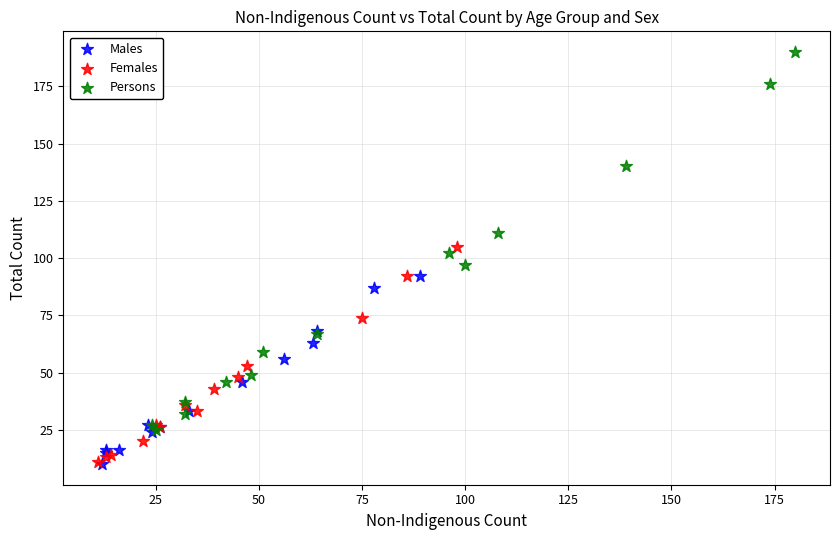

Which series has the largest Y range (max minus min)?

Persons